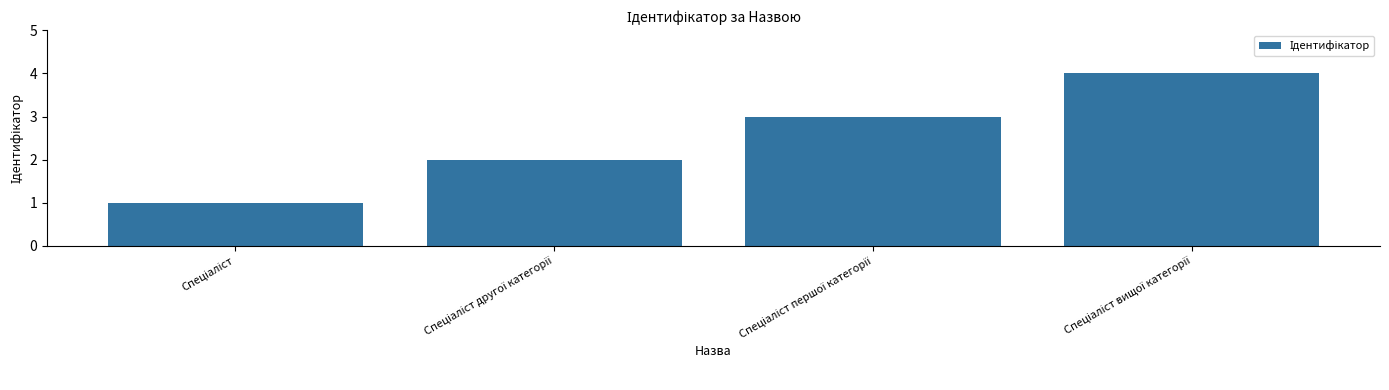

What is the greatest value displayed?

4